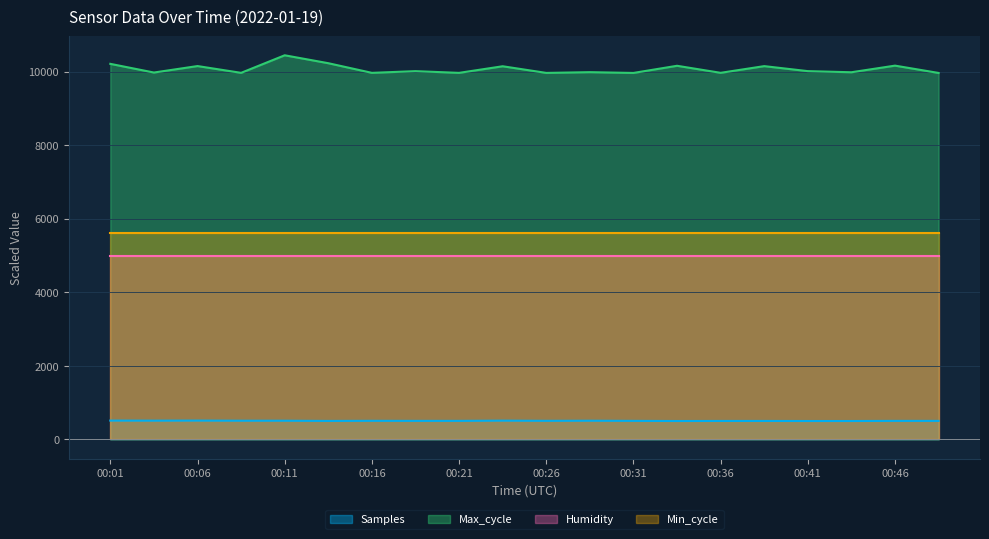

At which category is the sum across all series the highest?

00:11